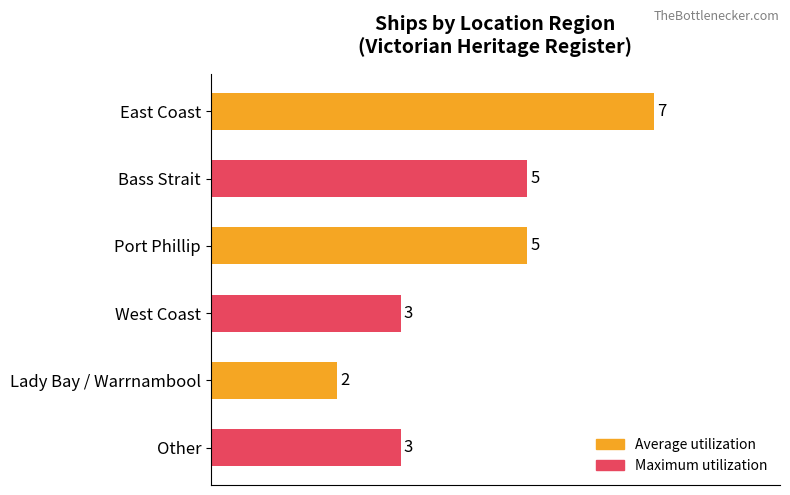

Are the bars grouped side by side (vs. stacked)?

No